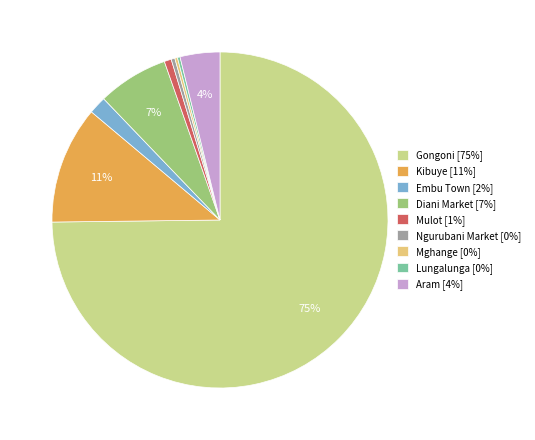

Count the number of slices in the pie.

9